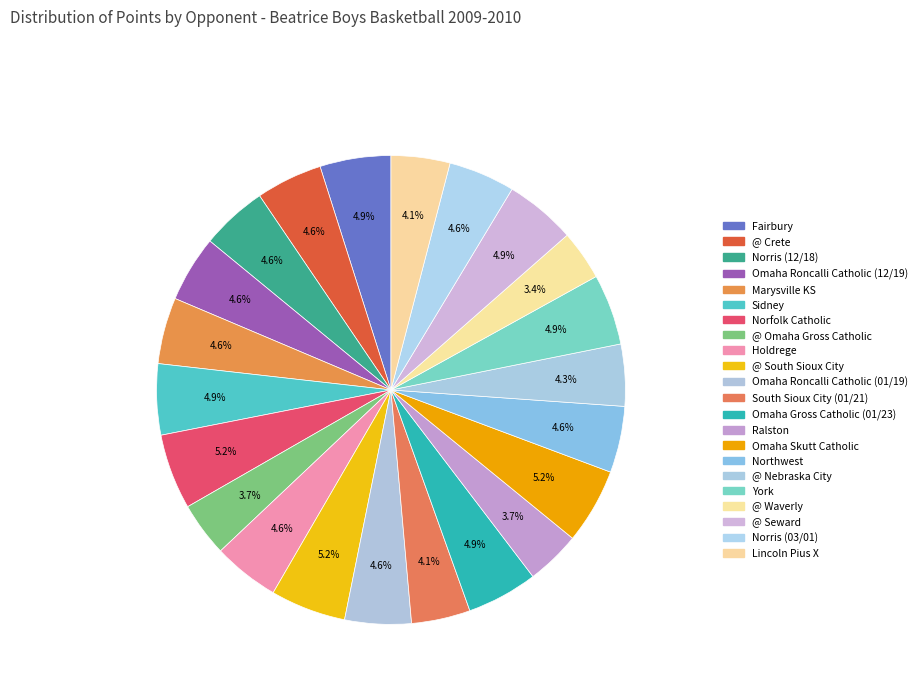

Which has a higher value, Fairbury or Holdrege?

Fairbury